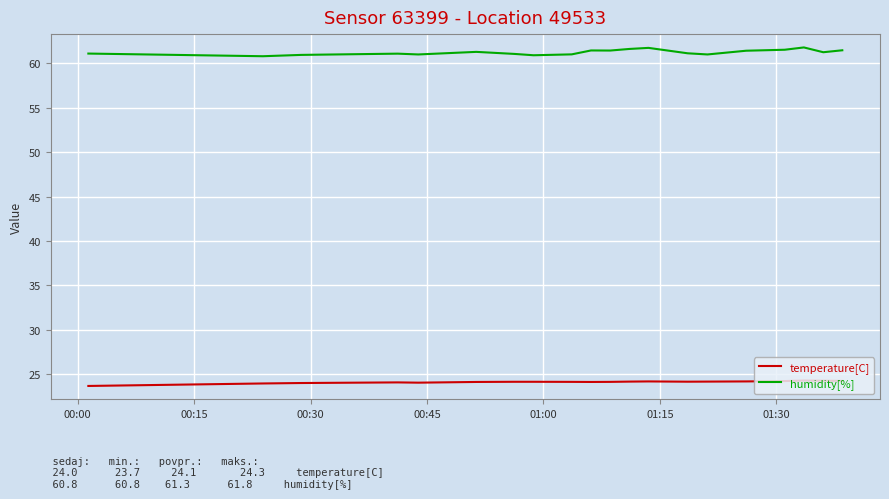

True or false: humidity[%] has more than 2 interior local peaks.

True